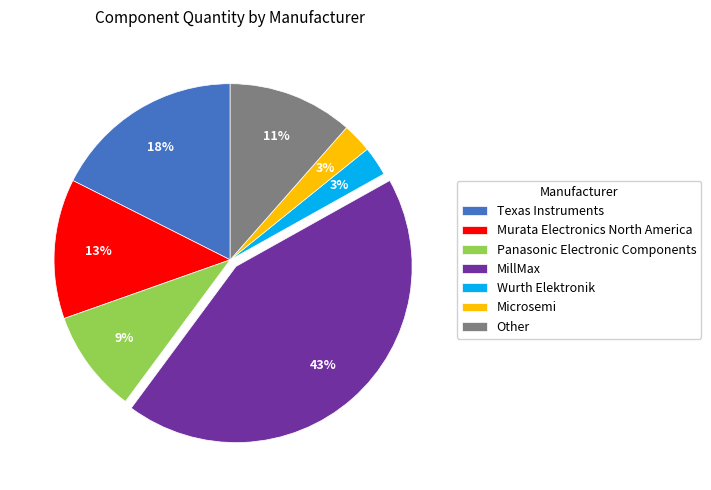

Count the number of slices in the pie.

7